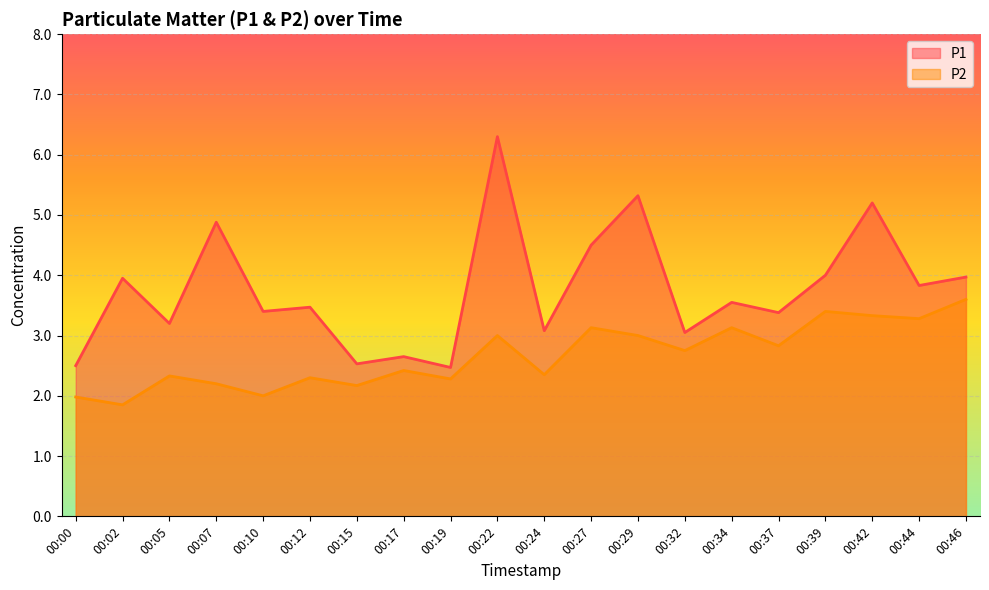

What is the difference between the highest and lowest values at 00:07?

2.7